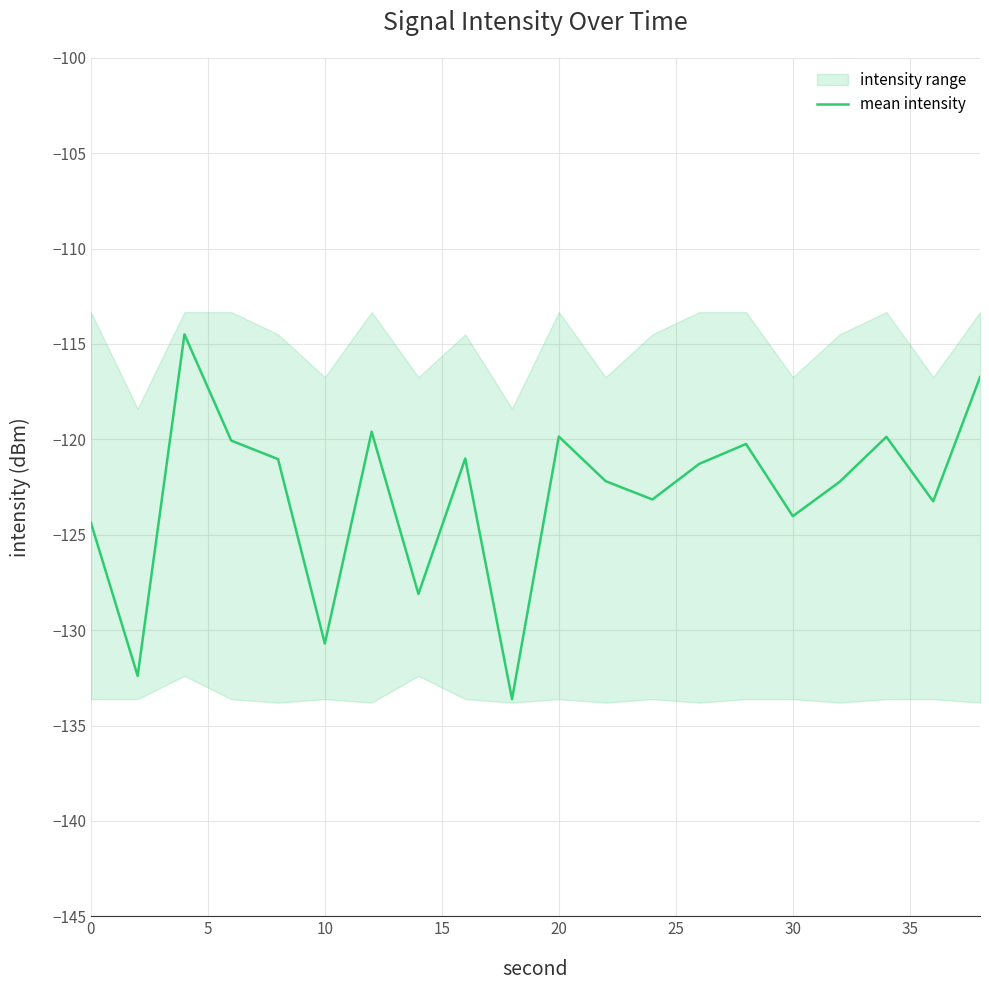

What is the minimum value shown in the chart?

-133.6